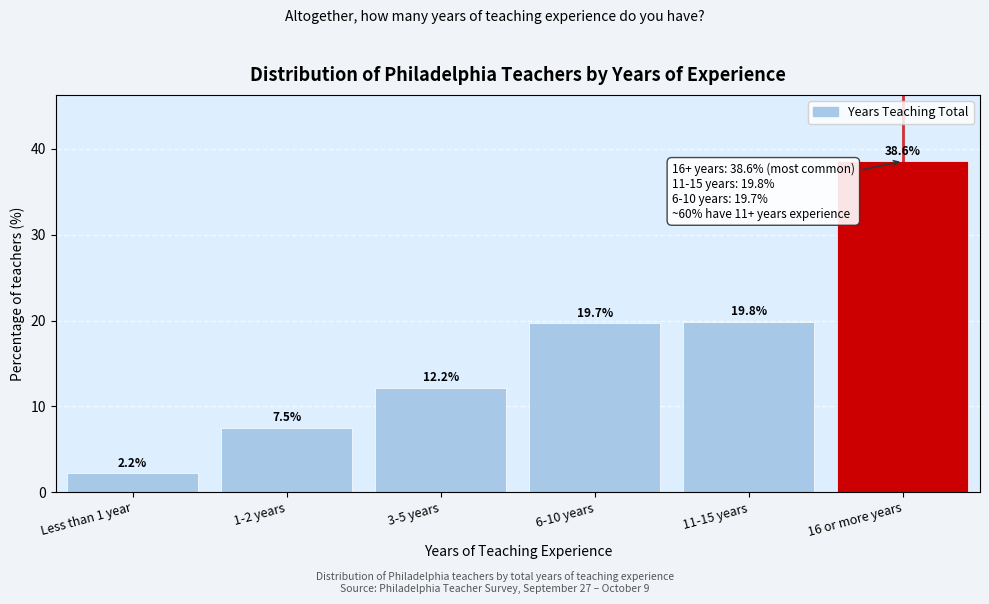

Reading left to right, extract all data points from this chart.

Less than 1 year=2.2	1-2 years=7.5	3-5 years=12.2	6-10 years=19.7	11-15 years=19.8	16 or more years=38.6